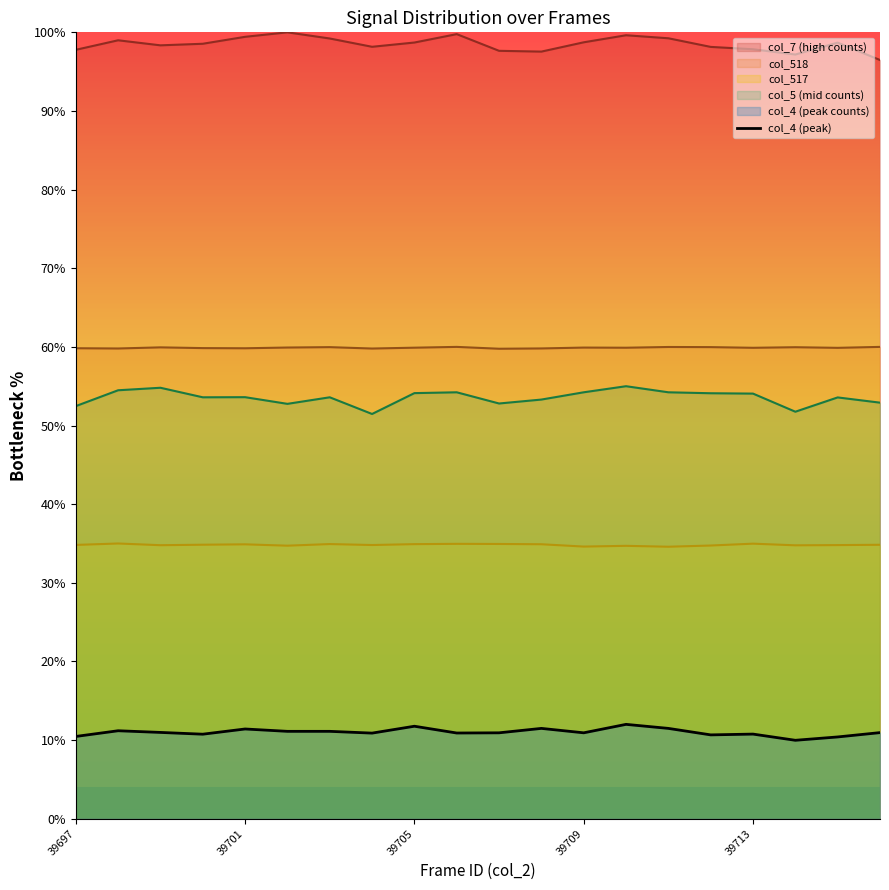

How many interior local valleys (lower than both neighbors) does the data have?

6